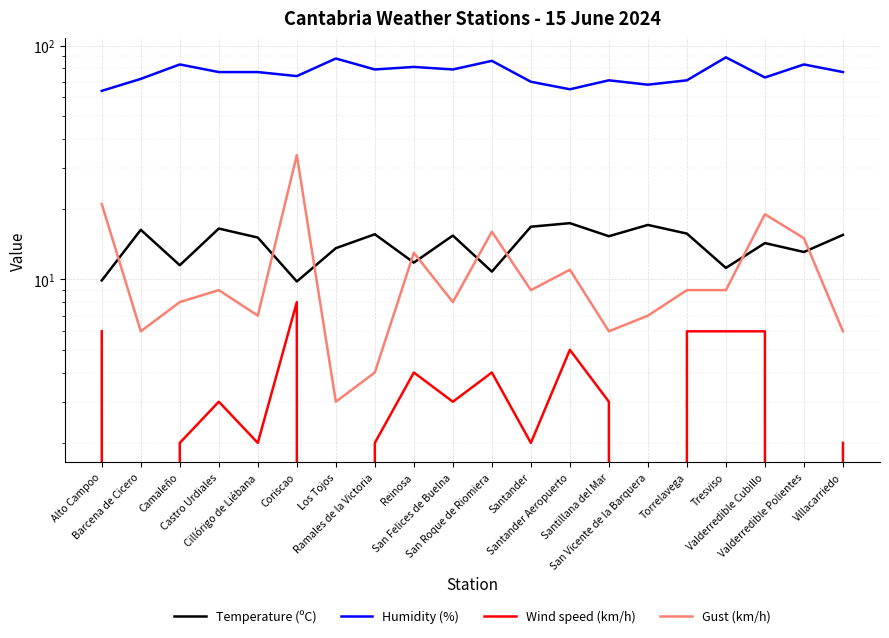

Which series has the largest total across all categories?

Humidity (%)